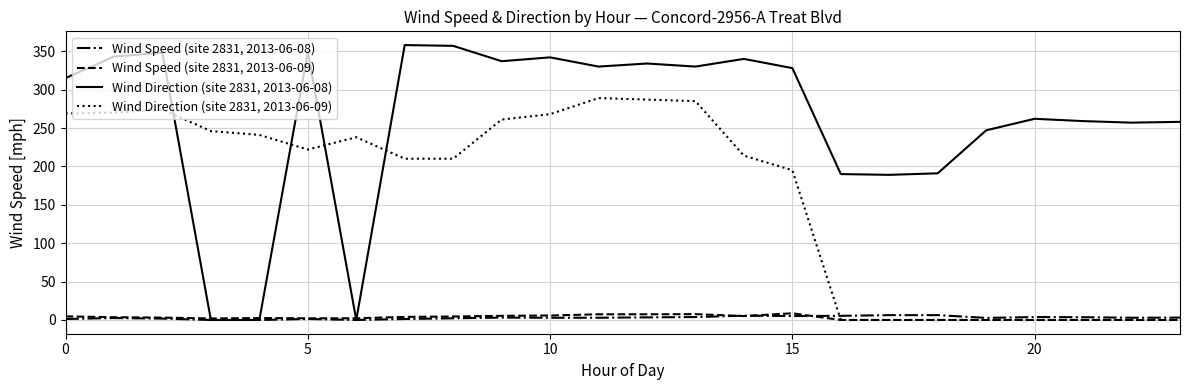

Which series has the widest spread of values?

Wind Direction (site 2831, 2013-06-08)